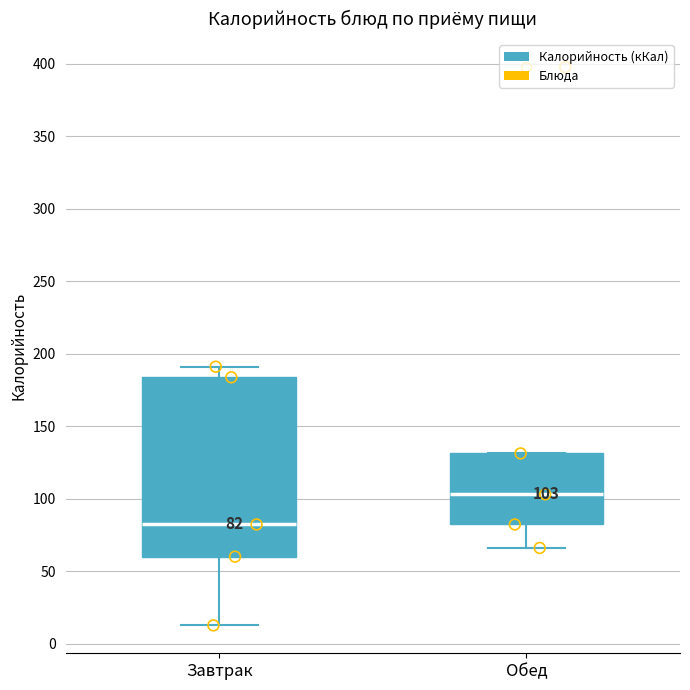

Which box has the highest median line?

Обед